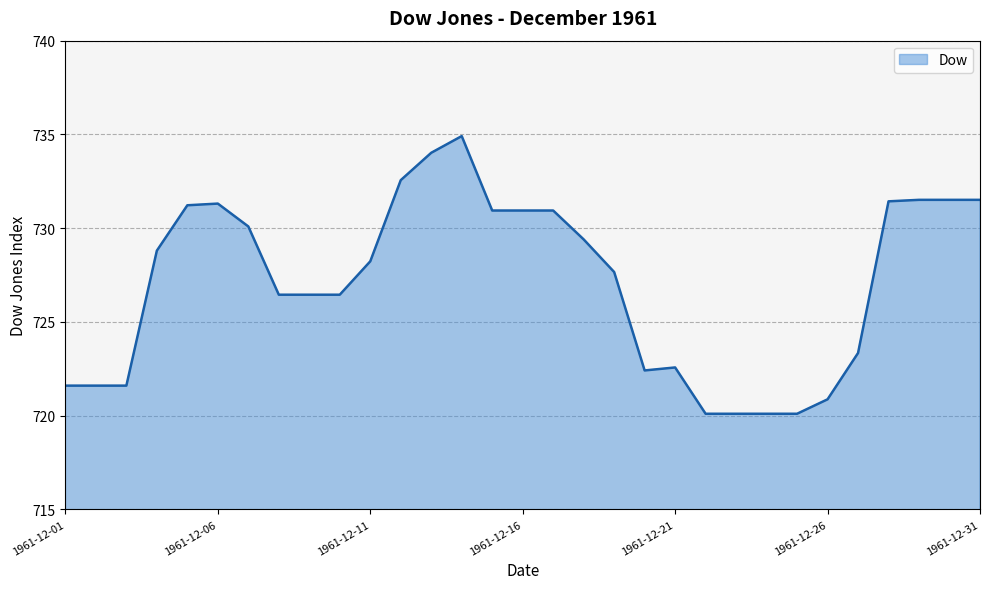

What is the smallest value displayed?

720.1